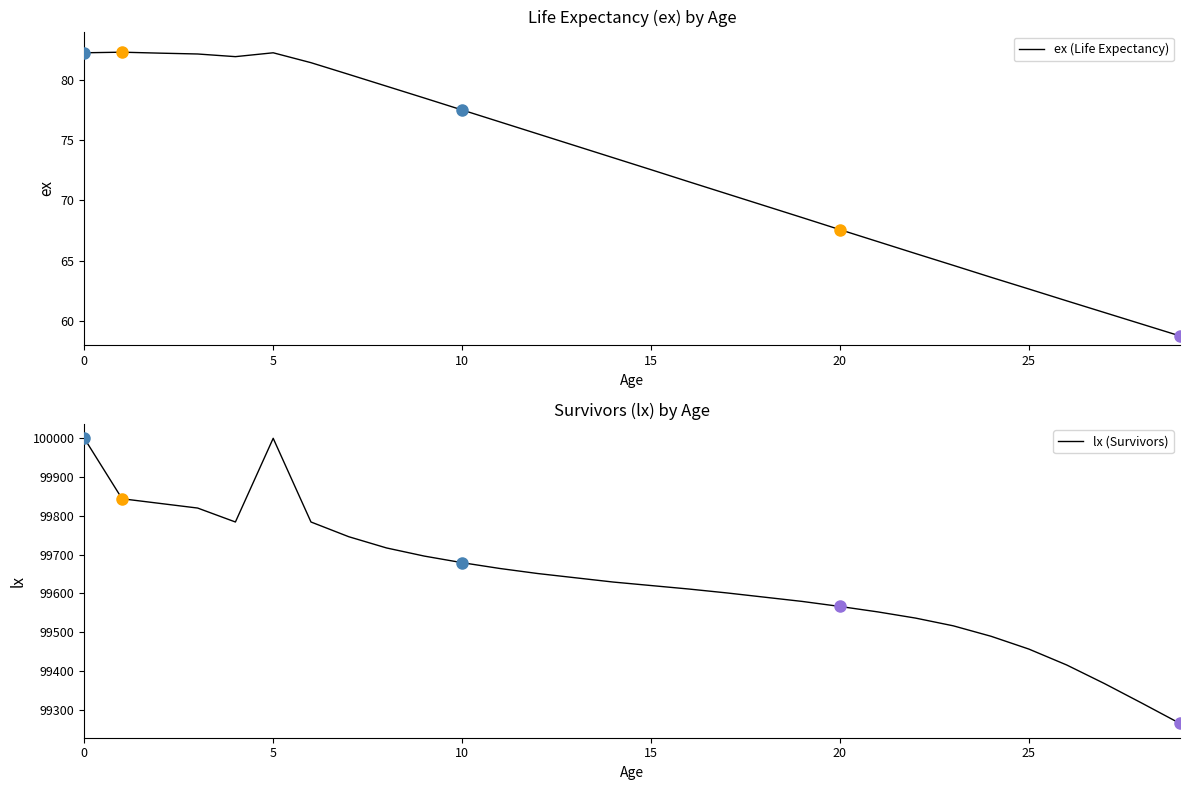

The value of ex (Life Expectancy) at 8 is 129.6. True or false?

False